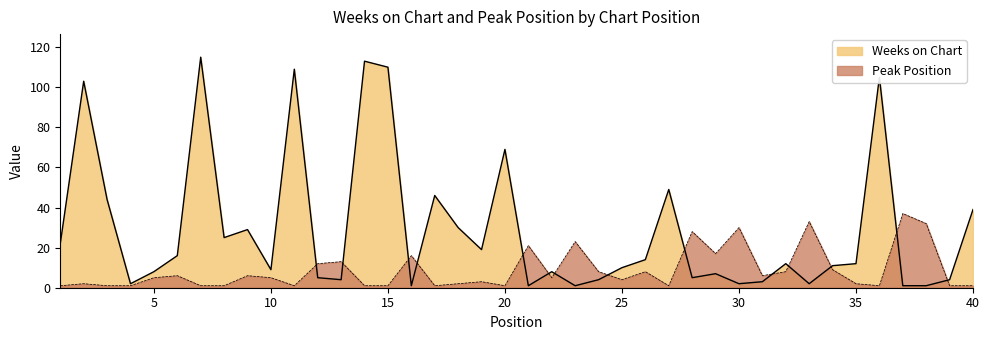

Reading right to left, what are all the values shown in this chart?

Weeks on Chart: 40=39	39=4	38=1	37=1	36=105	35=12	34=11	33=2	32=12	31=3	30=2	29=7	28=5	27=49	26=14	25=10	24=4	23=1	22=8	21=1	20=69	19=19	18=30	17=46	16=1	15=110	14=113	13=4	12=5	11=109	10=9	9=29	8=25	7=115	6=16	5=8	4=2	3=44	2=103	1=22
Peak Position: 40=1	39=1	38=32	37=37	36=1	35=2	34=9	33=33	32=8	31=6	30=30	29=17	28=28	27=1	26=8	25=4	24=8	23=23	22=5	21=21	20=1	19=3	18=2	17=1	16=16	15=1	14=1	13=13	12=12	11=1	10=5	9=6	8=1	7=1	6=6	5=5	4=1	3=1	2=2	1=1